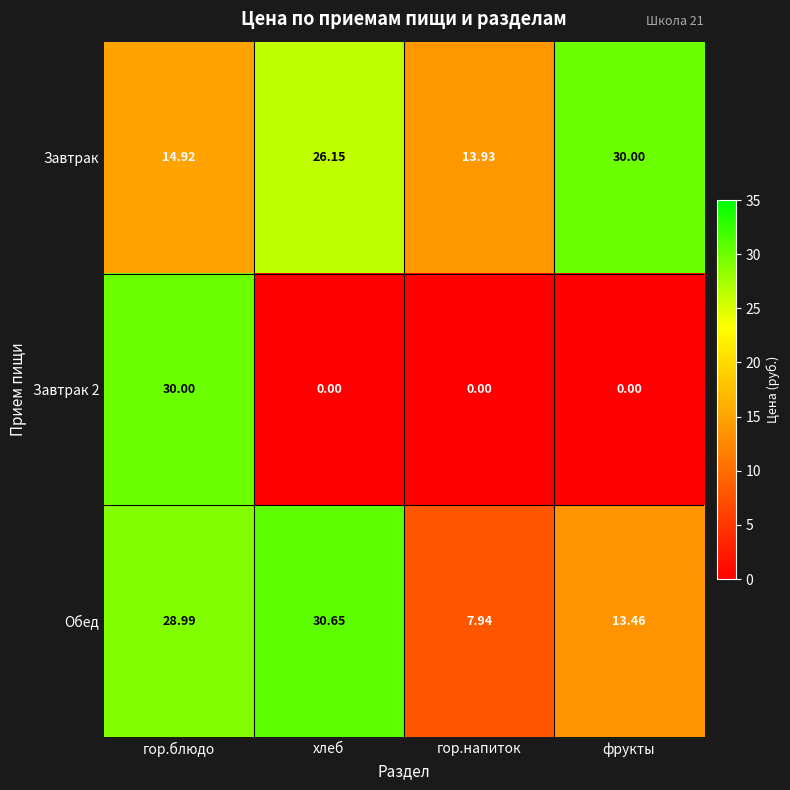

Where does the Завтрак series first go above 26?

хлеб